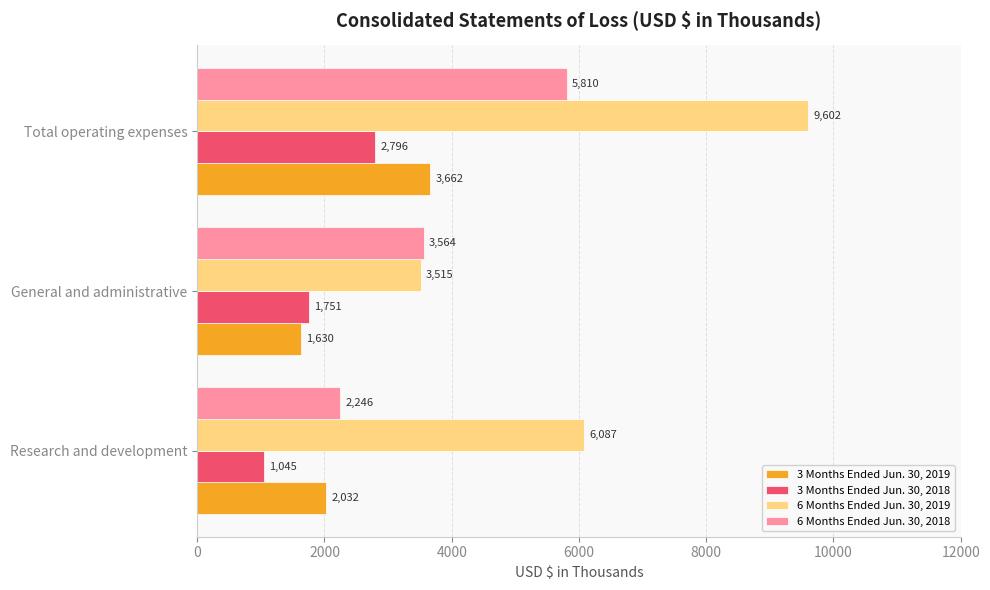

List the labels in order of 3 Months Ended Jun. 30, 2018 value, largest first.

Total operating expenses, General and administrative, Research and development